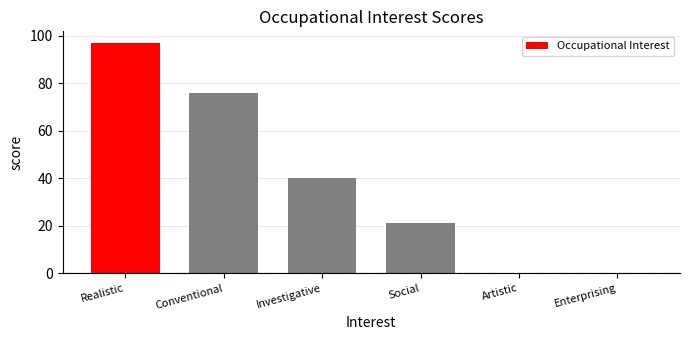

True or false: the data shows 153 at Realistic.

False